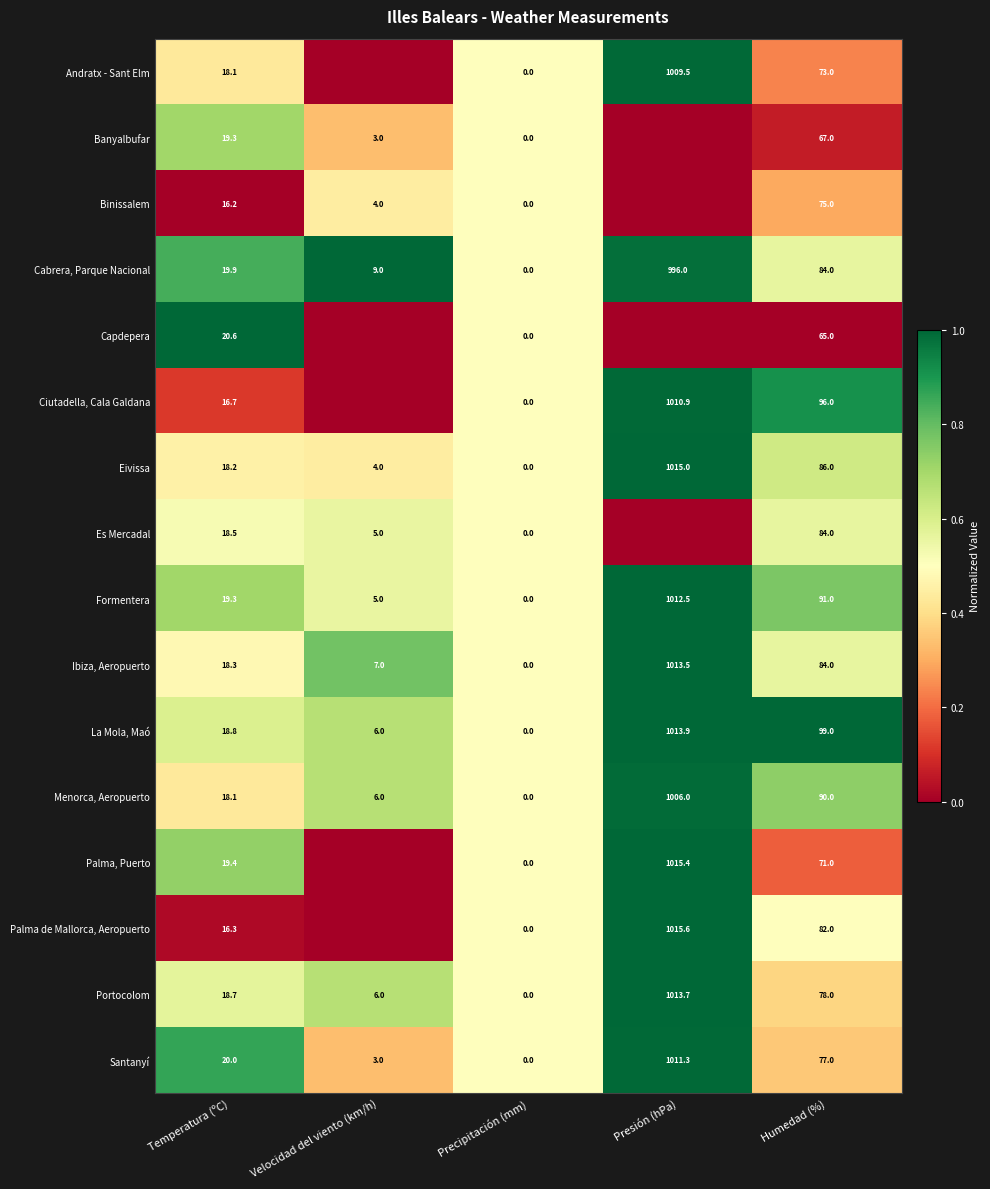

What is the total value across all series at Temperatura (ºC)?

296.4